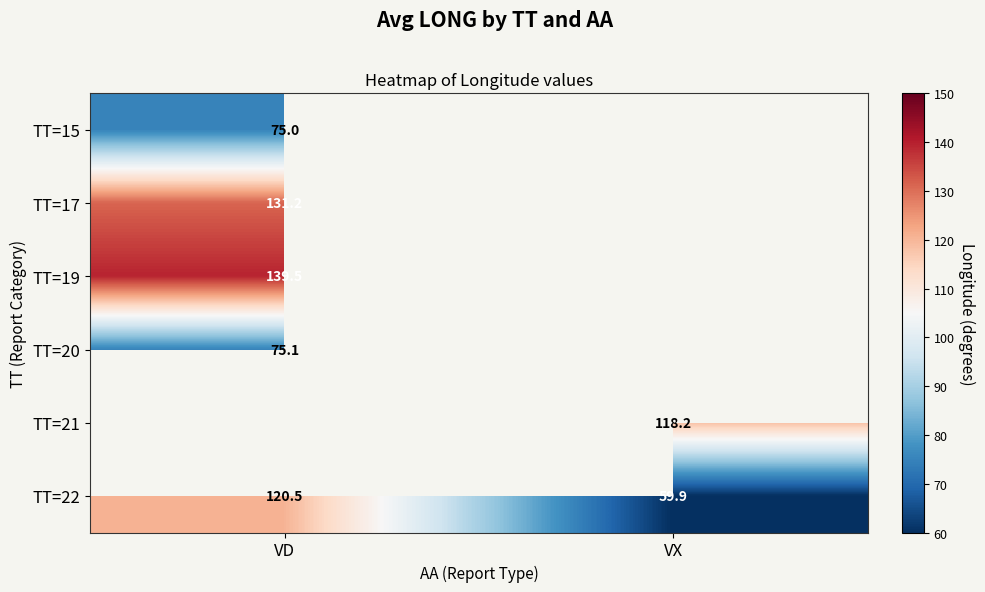

Is the value of TT=22 at VX greater than the value of TT=17 at VD?

No